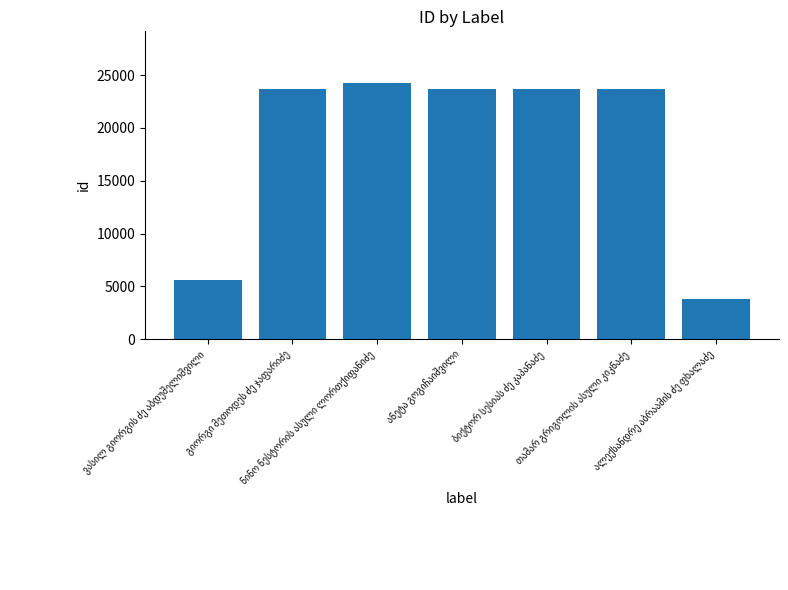

What is the maximum value shown in the chart?

24287